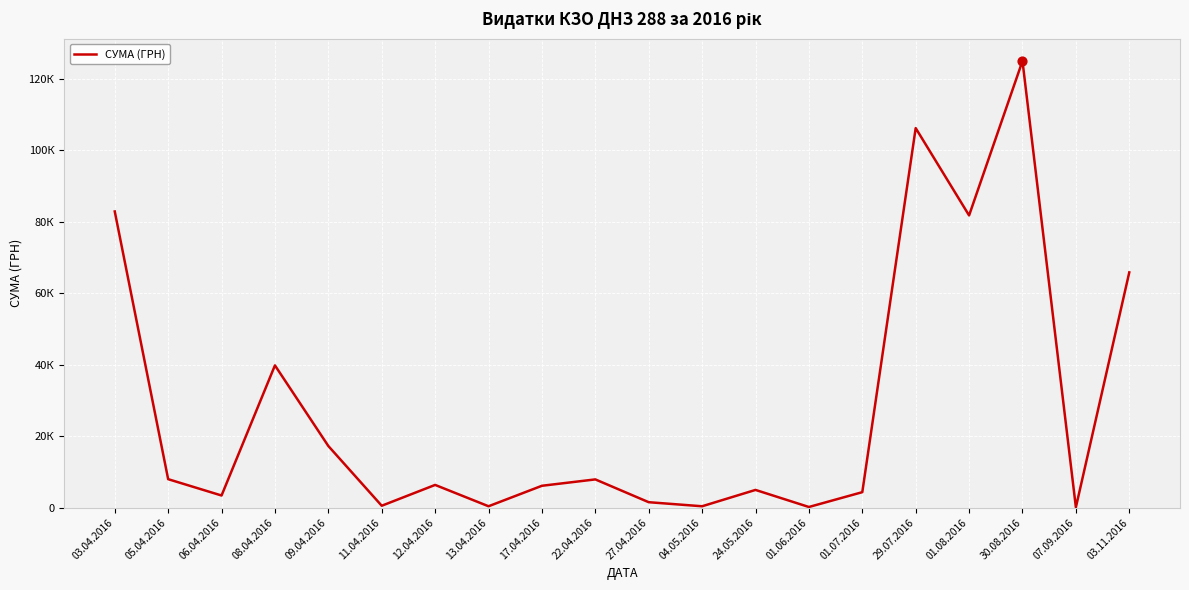

What is the change in value from 05.04.2016 to 29.07.2016?

+98191.3